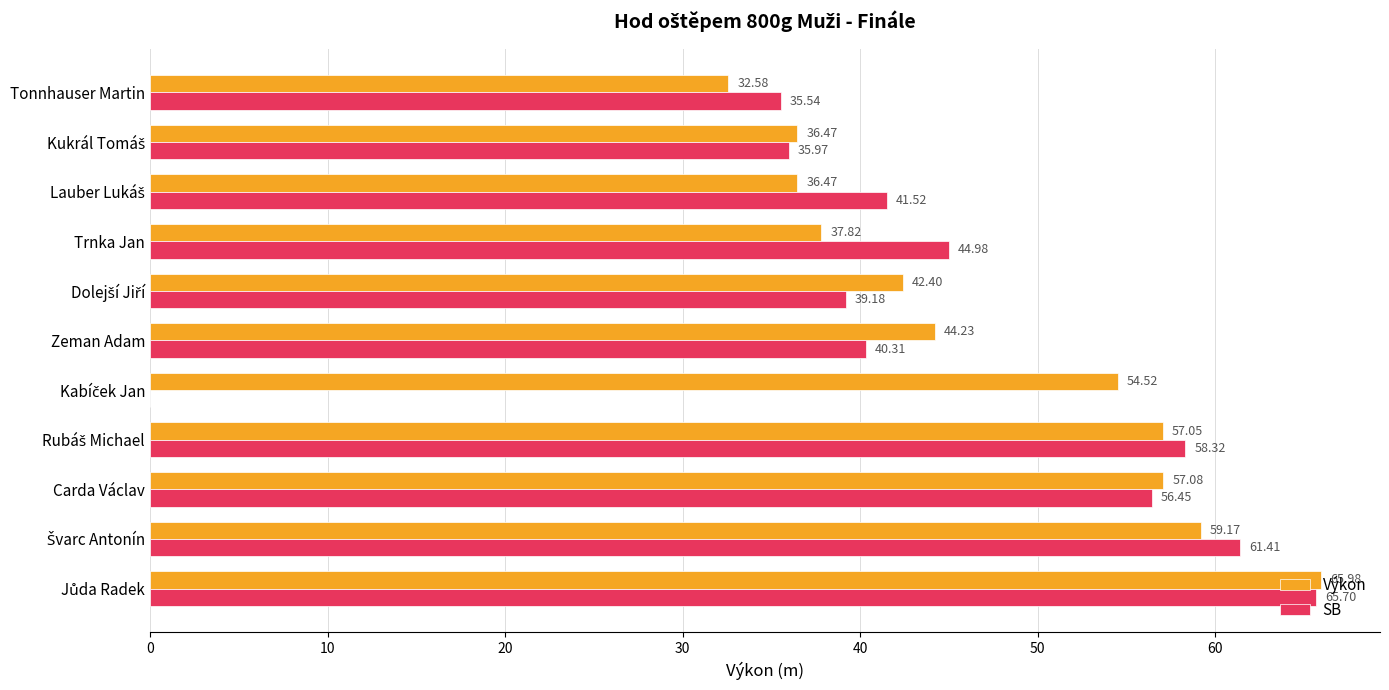

Which series has the largest total across all categories?

Výkon